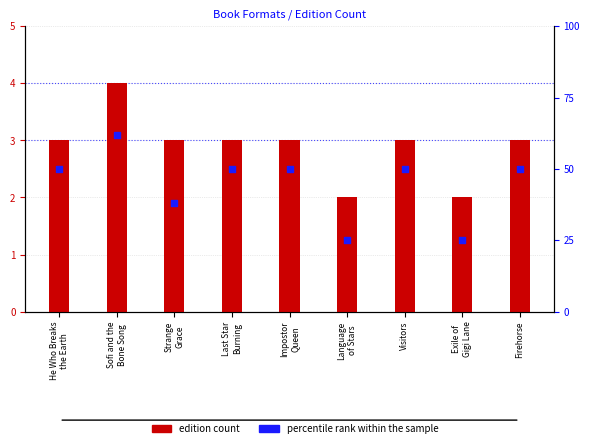

Is the value of percentile rank within the sample at Sofi and the
Bone Song greater than the value of edition count at Strange
Grace?

Yes